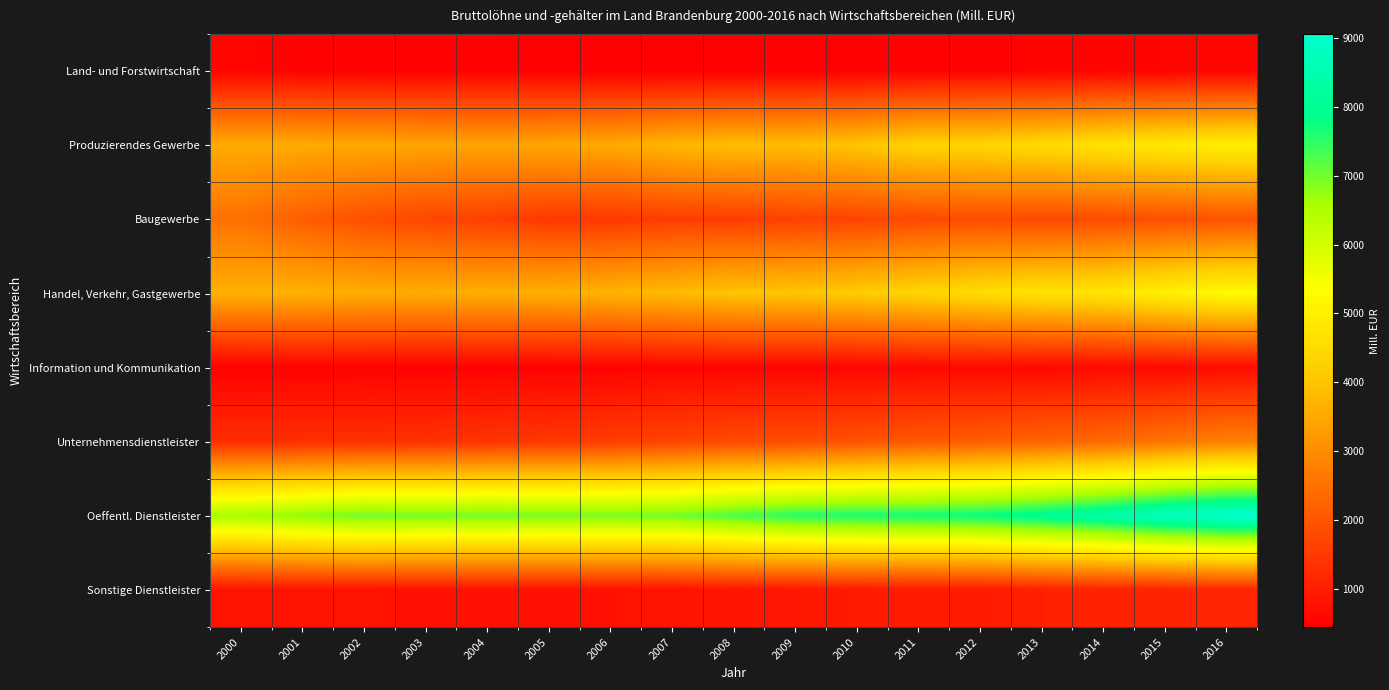

Which label corresponds to the largest value in the chart?

2016